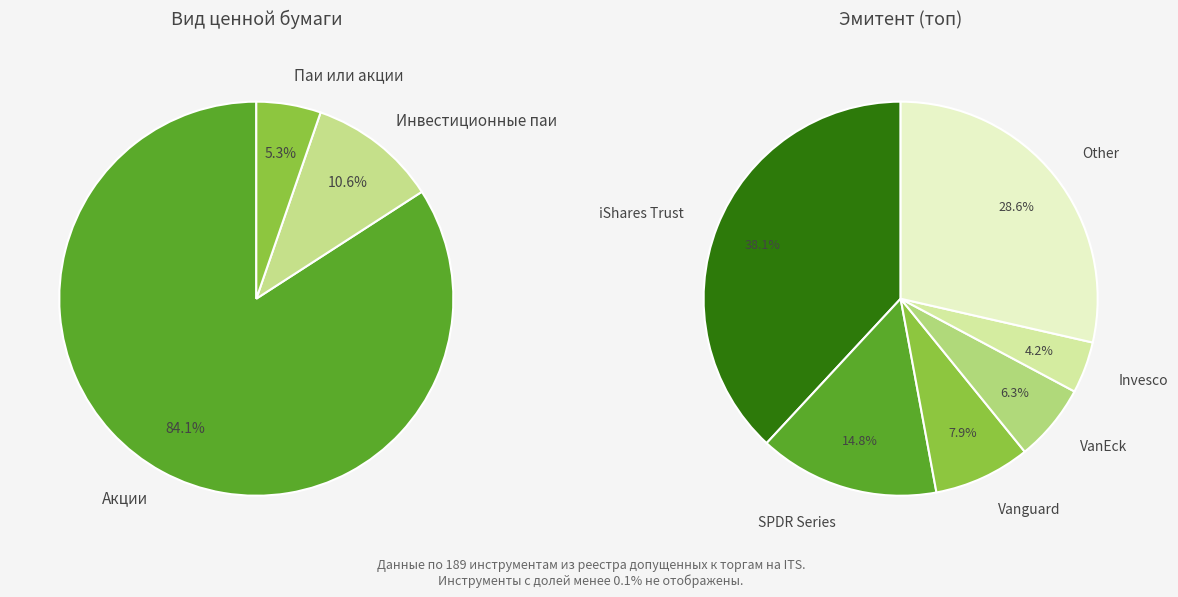

What is the largest slice in the pie chart?

Акции